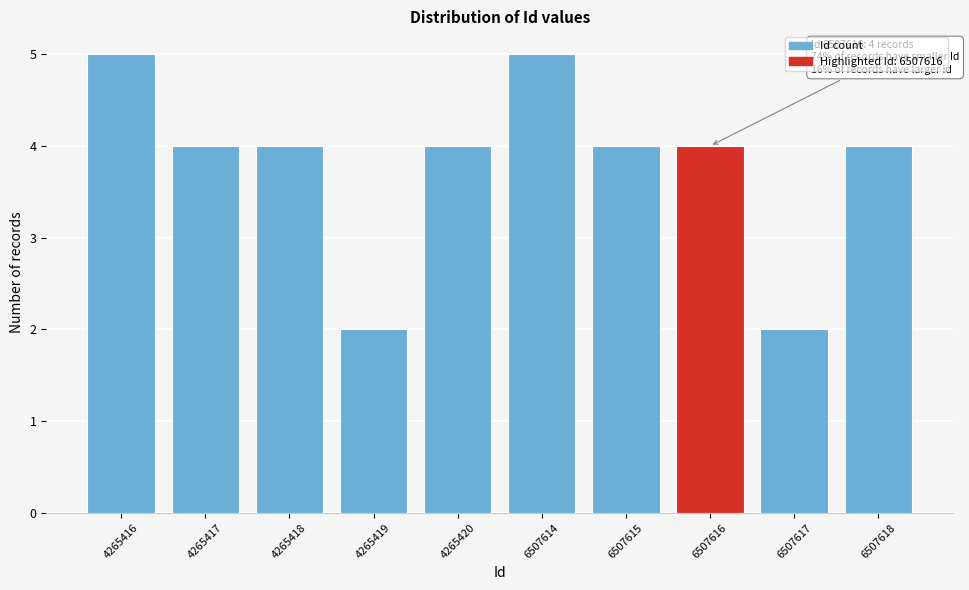

Reading left to right, what are all the values shown in this chart?

4265416=5	4265417=4	4265418=4	4265419=2	4265420=4	6507614=5	6507615=4	6507616=4	6507617=2	6507618=4